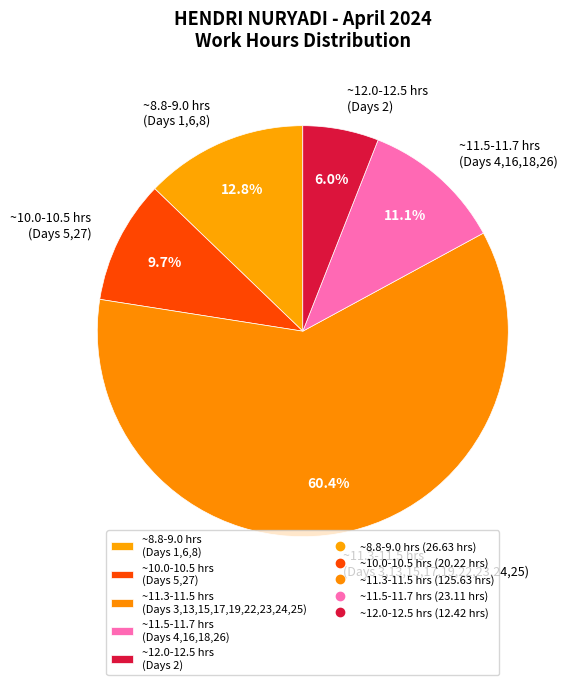

Is there a majority slice in this chart?

Yes